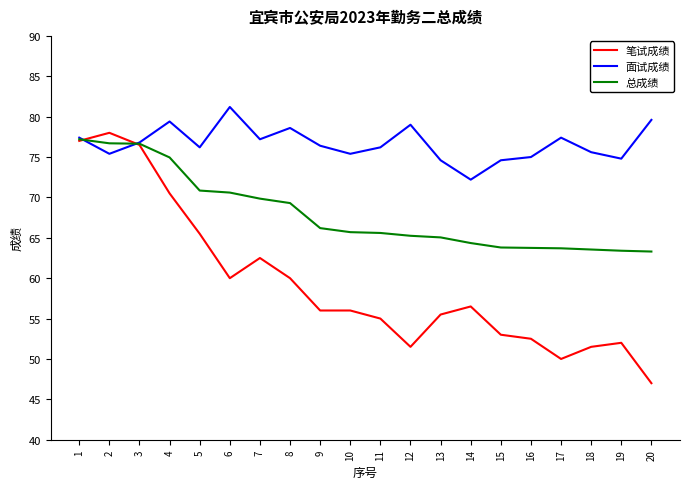

At which label does 面试成绩 reach its peak?

6